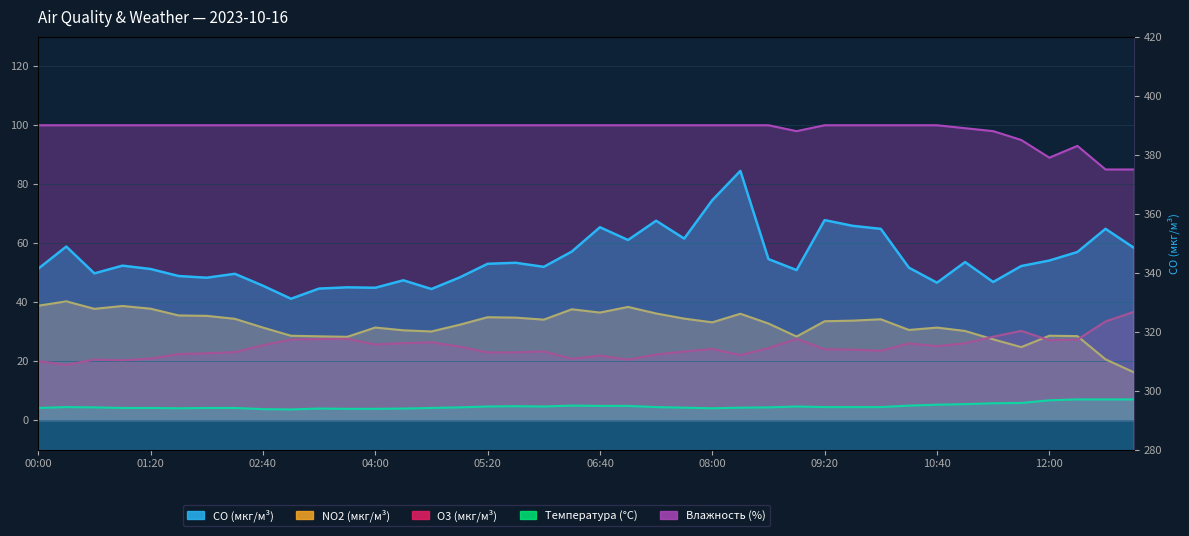

The value of NO2 (мкг/м³) at 07:20 is 36.1. True or false?

True